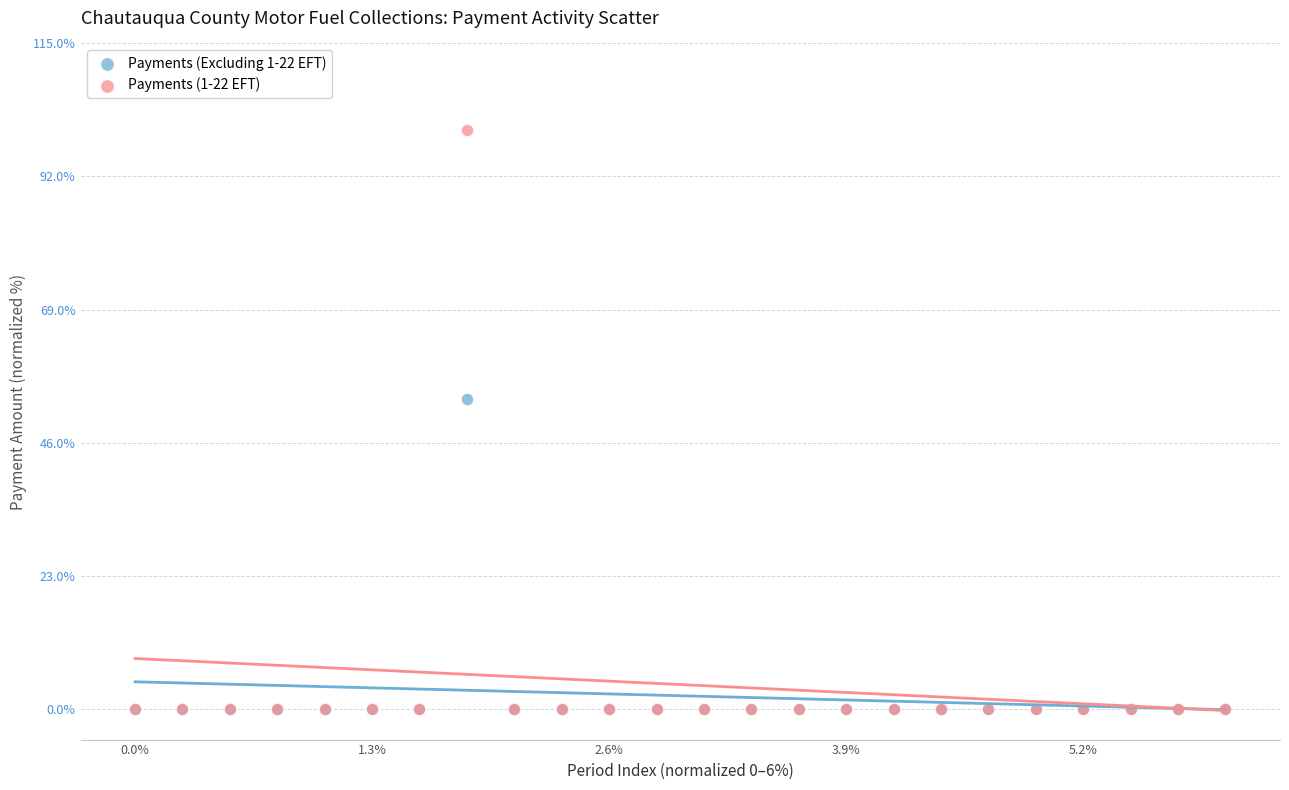

What are all the series names shown in the legend?

Payments (Excluding 1-22 EFT), Payments (1-22 EFT)